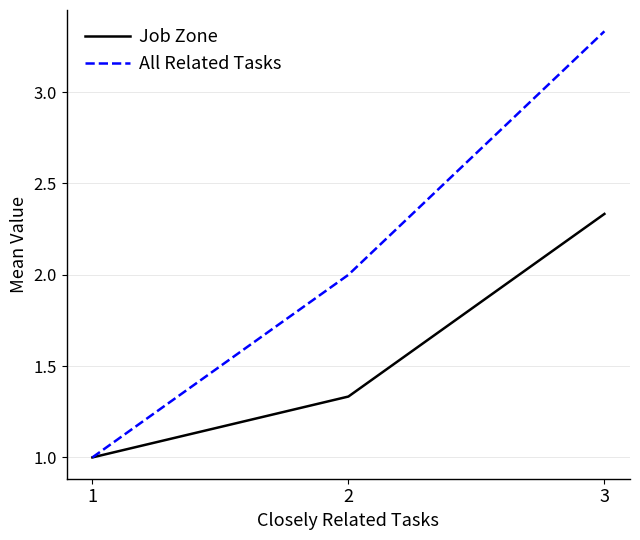

Count the number of categories in the chart.

3